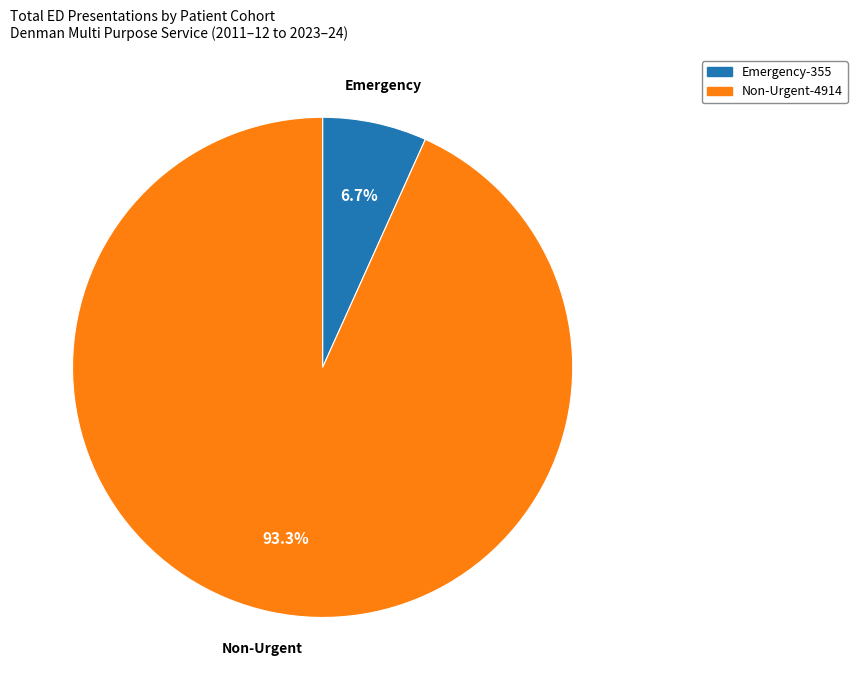

How many segments does this pie chart have?

2